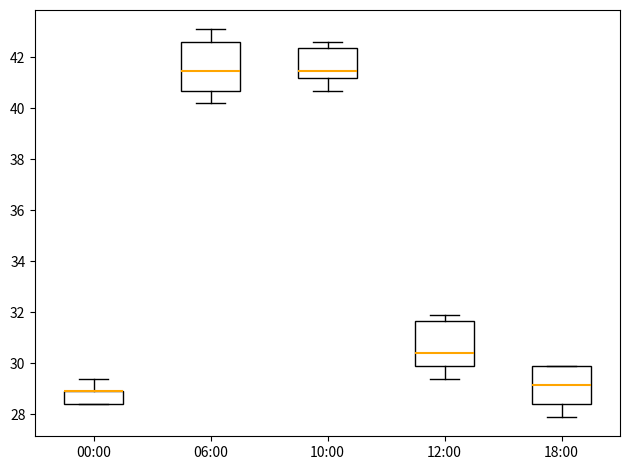

Where is the lower edge of the box for 12:00 on the y-axis? The values are not printed on the chart, so give them approximately, as read against the axis.

30.0